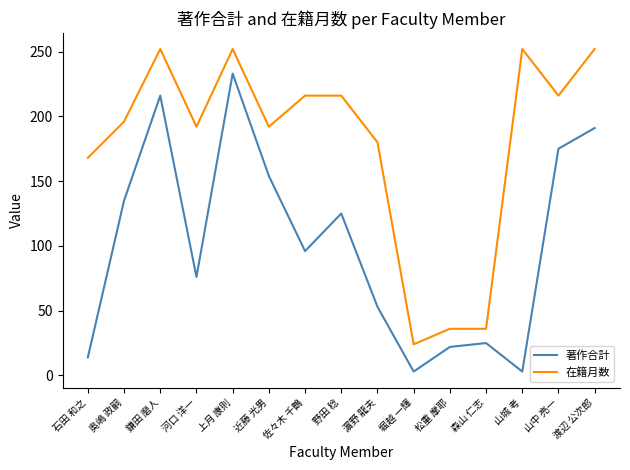

True or false: 著作合計 and 在籍月数 intersect in this chart.

False